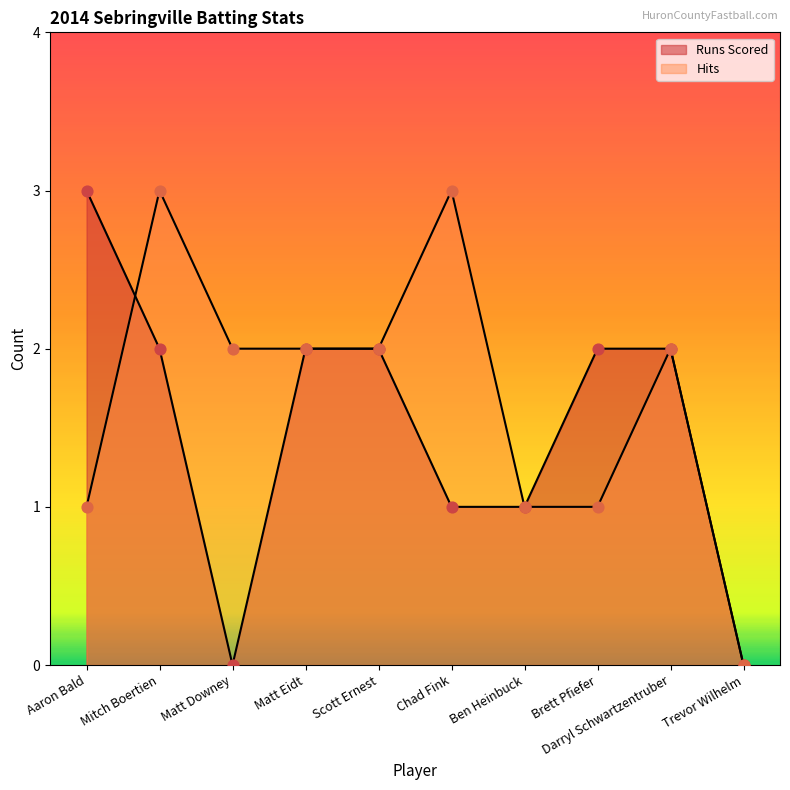

Which series has the widest spread of Y values?

Runs Scored